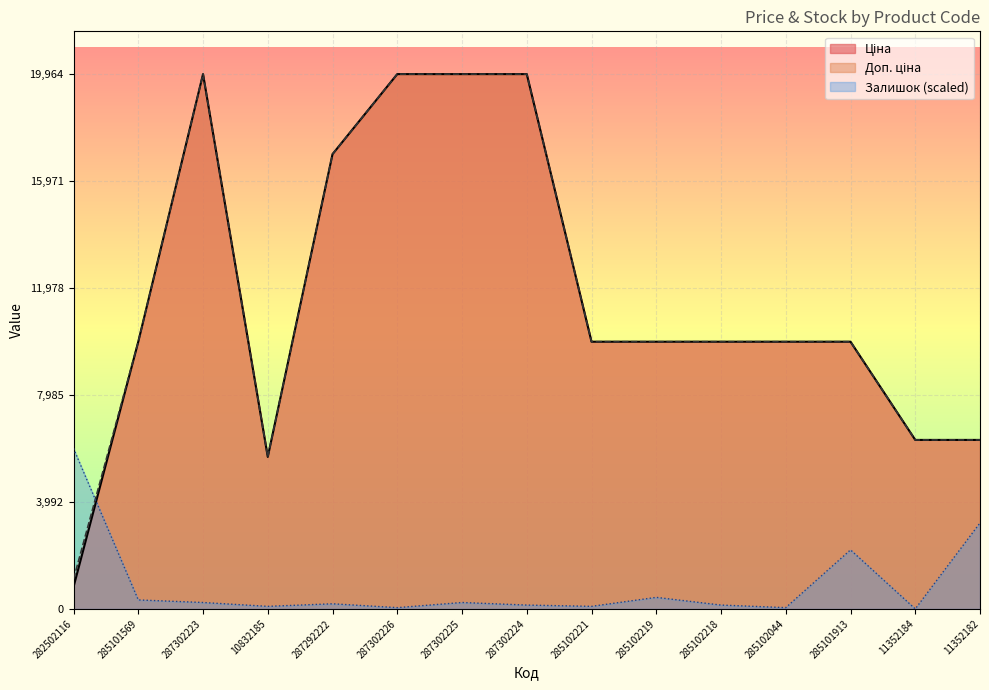

What are all the series names shown in the legend?

Ціна, Доп. ціна, Залишок